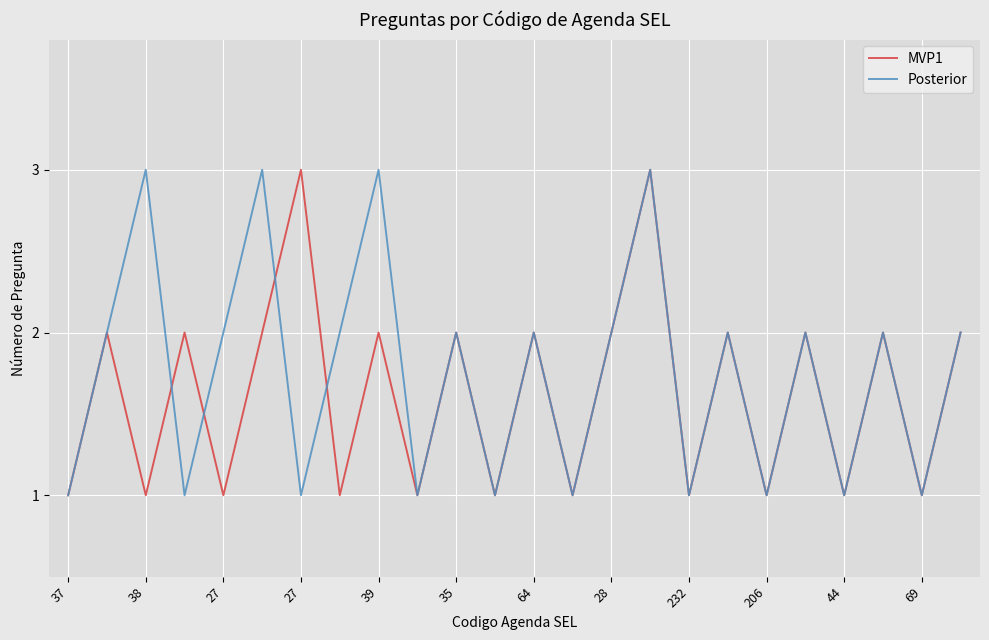

What is the maximum value shown in the chart?

3